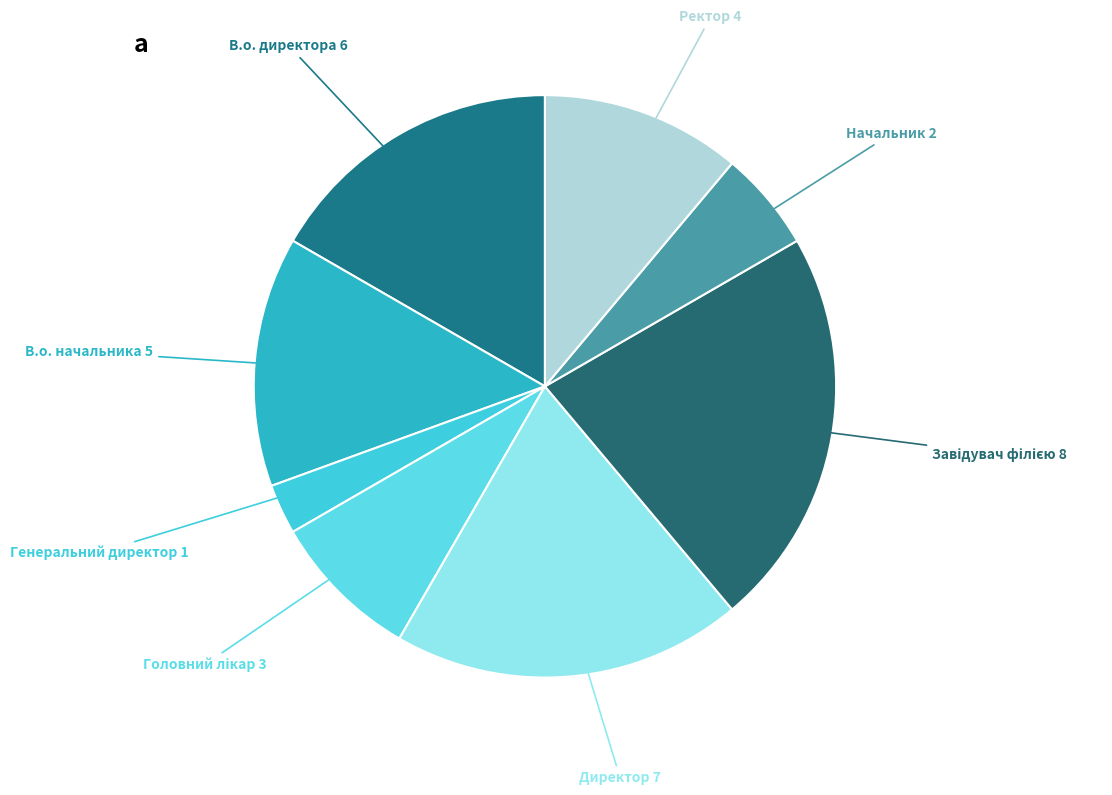

Count the number of slices in the pie.

8